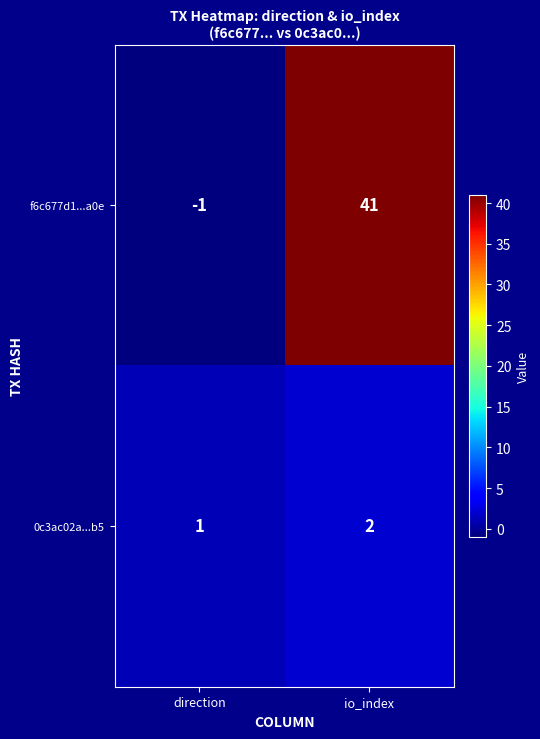

Count the number of data series in this chart.

2